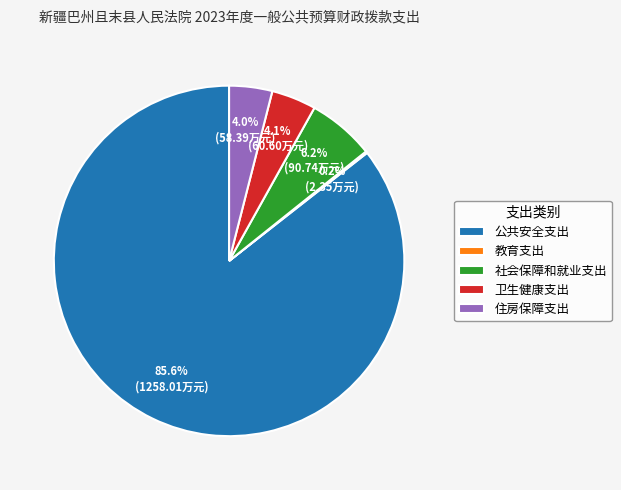

Between 住房保障支出 and 公共安全支出, which is larger?

公共安全支出